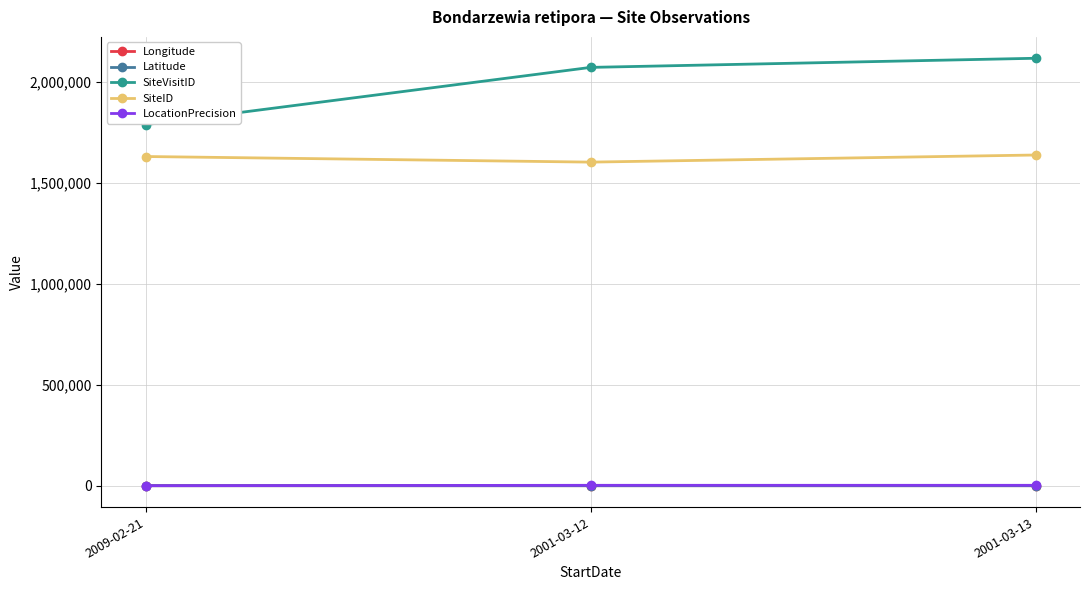

The value of SiteID at 2001-03-12 is 1037796.4. True or false?

False